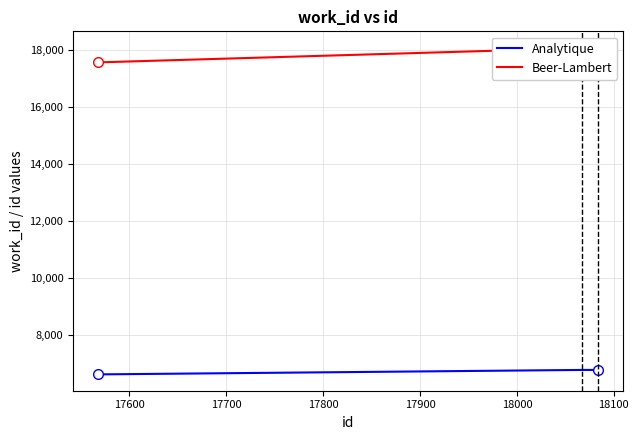

Rank the categories by Analytique value from lowest to highest.

17500, 17600, 17700, 17800, 17900